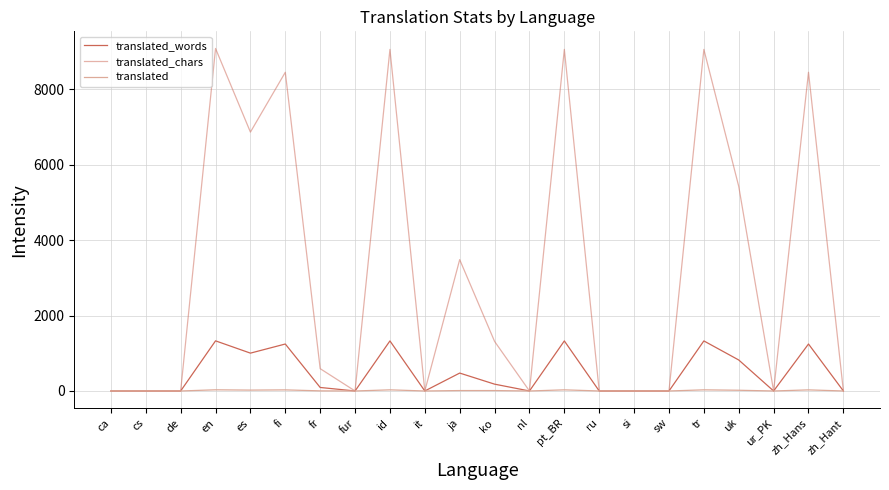

Which series has the widest spread of values?

translated_chars